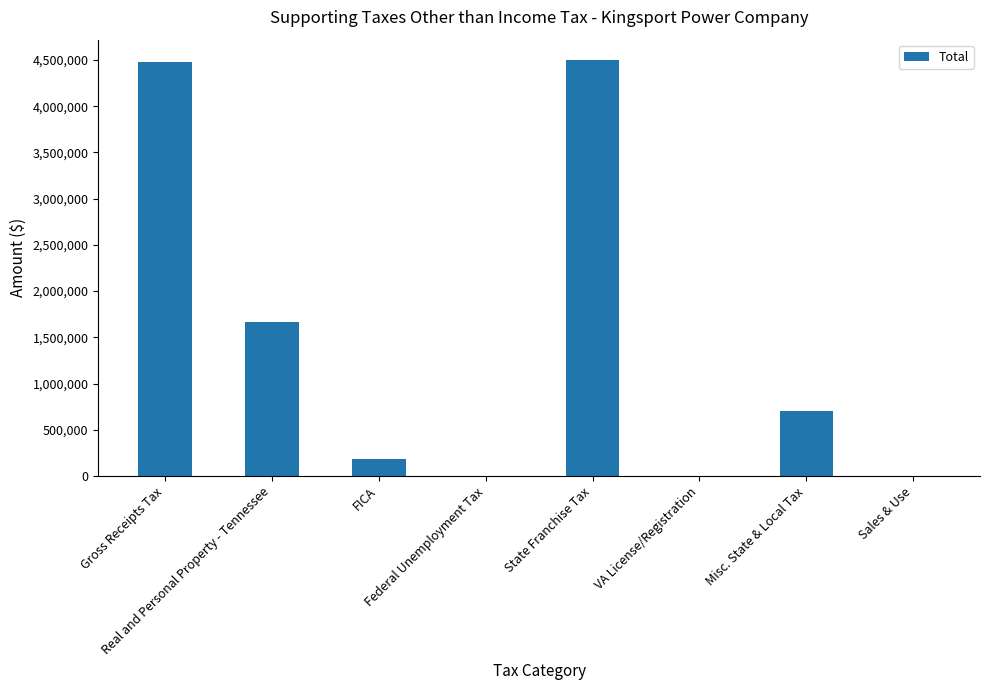

The chart shows a value of 2000 at Sales & Use. True or false?

True